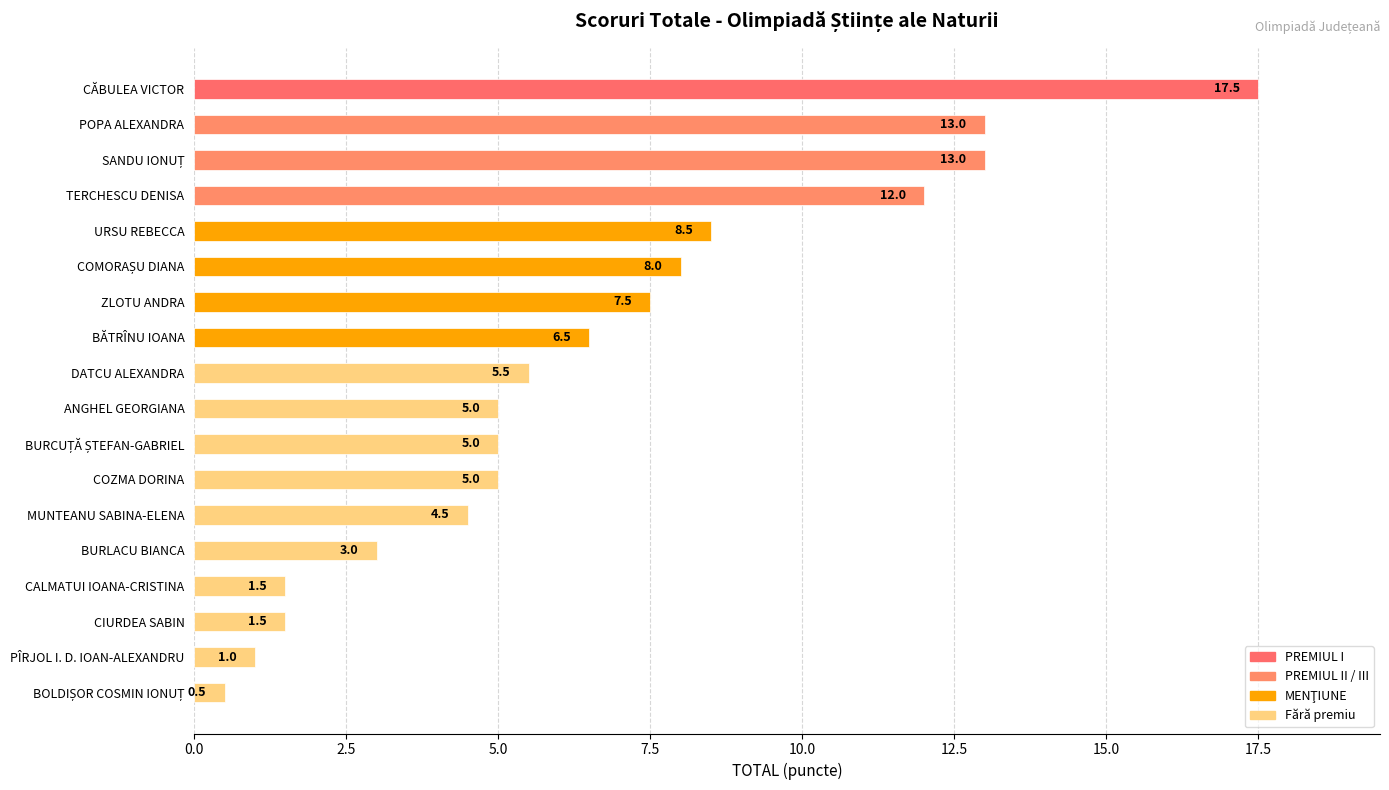

What is the maximum value shown in the chart?

17.5